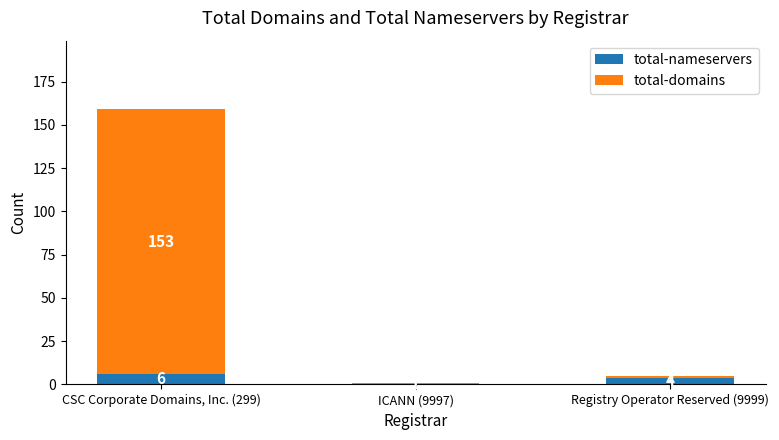

At which label does total-nameservers first exceed 4?

CSC Corporate Domains, Inc. (299)